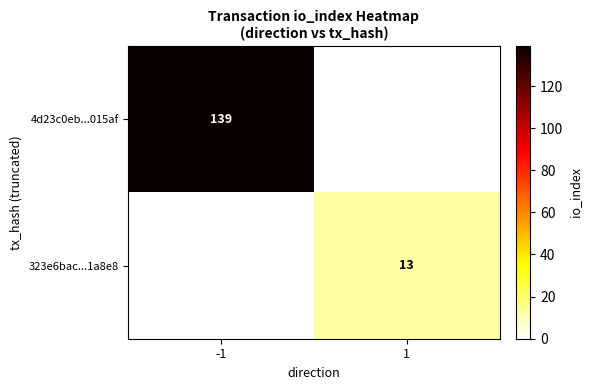

True or false: 4d23c0eb...015af has a value of 139 at -1.

True